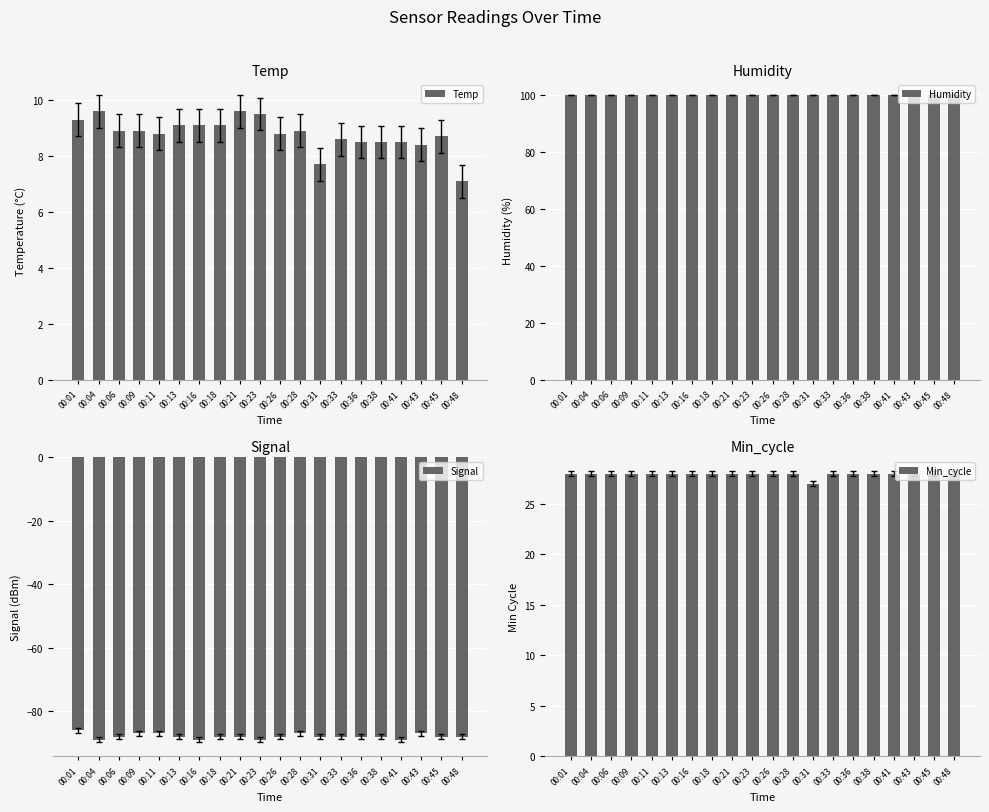

The Min_cycle series shows 28.0 at 00:04. True or false?

True